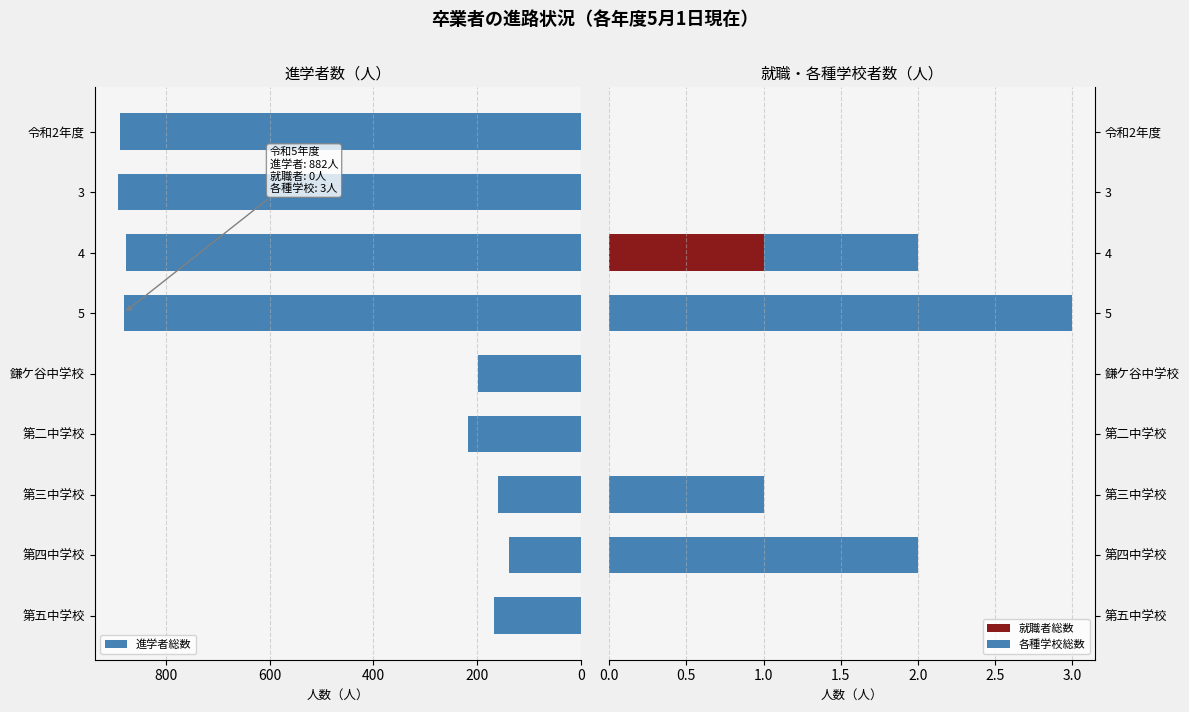

True or false: 就職者総数 has a value of 0 at 令和2年度.

True